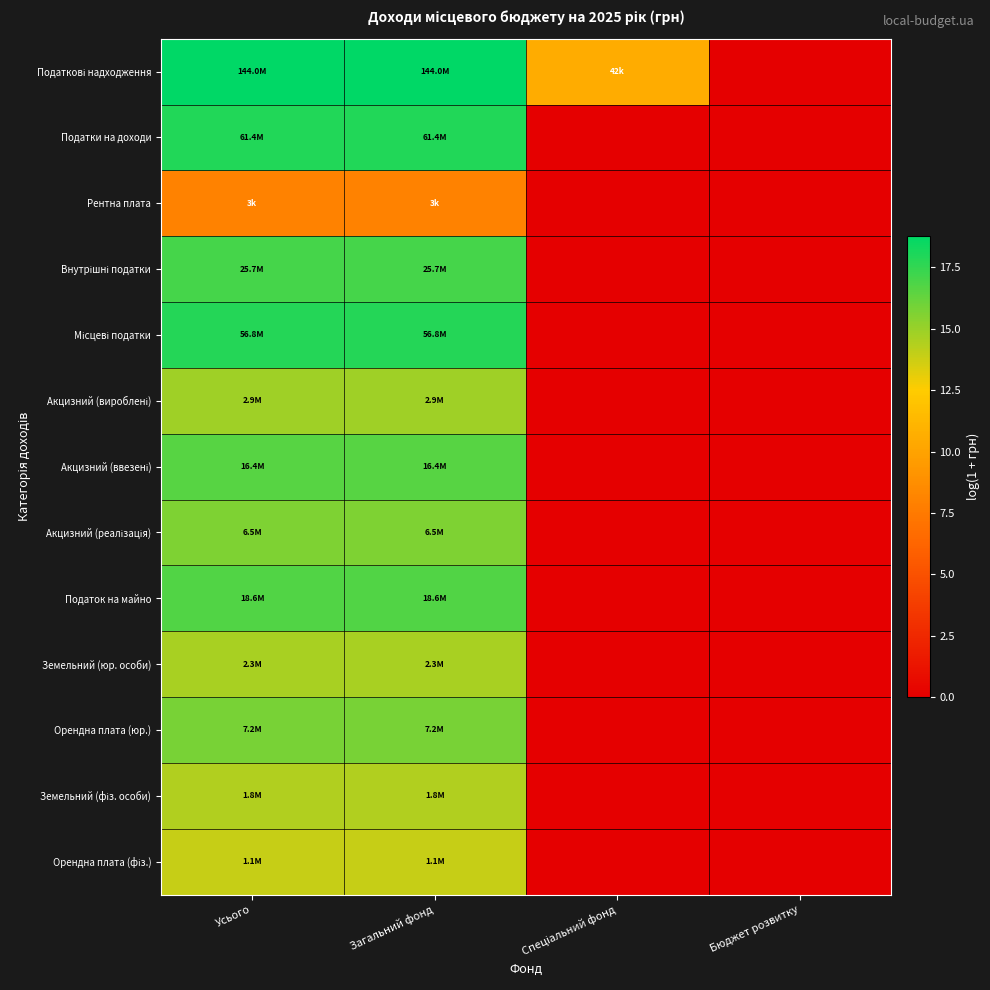

Count the number of data series in this chart.

13